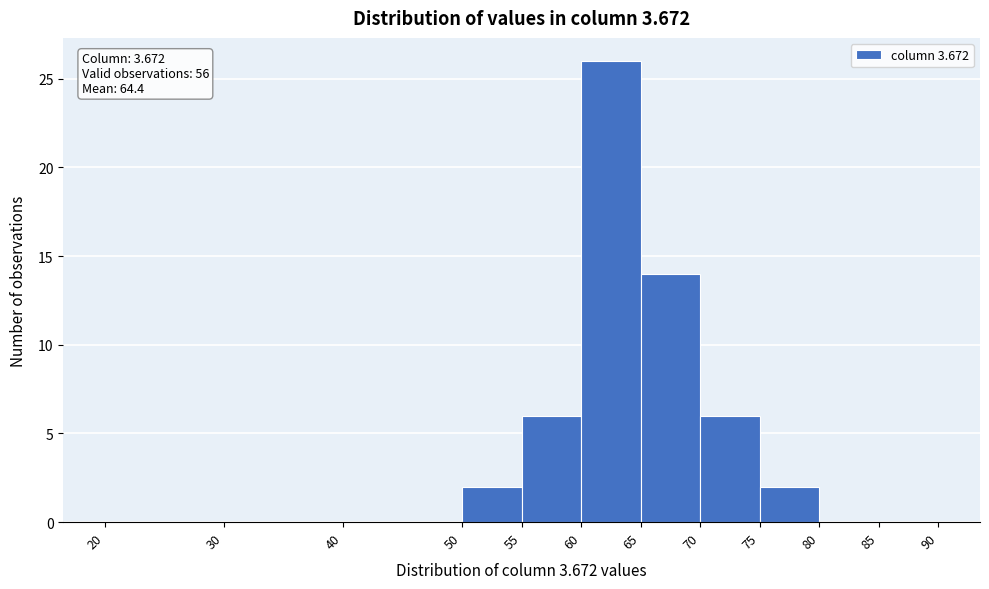

Which range on the x-axis has the tallest bar?

60 to 65